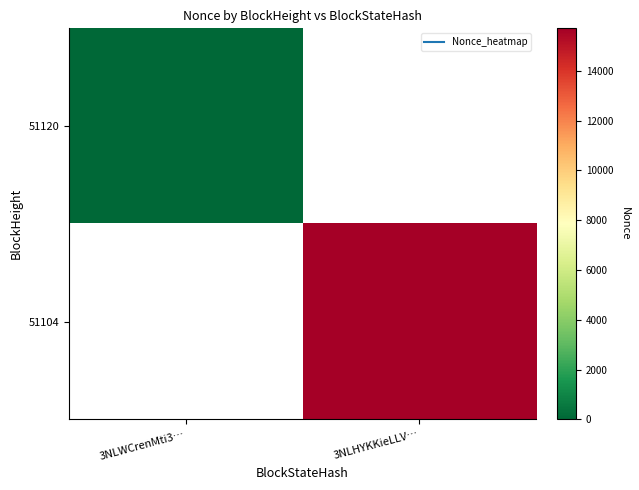

Rank the categories by 51104 value from lowest to highest.

3NLWCrenMti3…, 3NLHYKKieLLV…